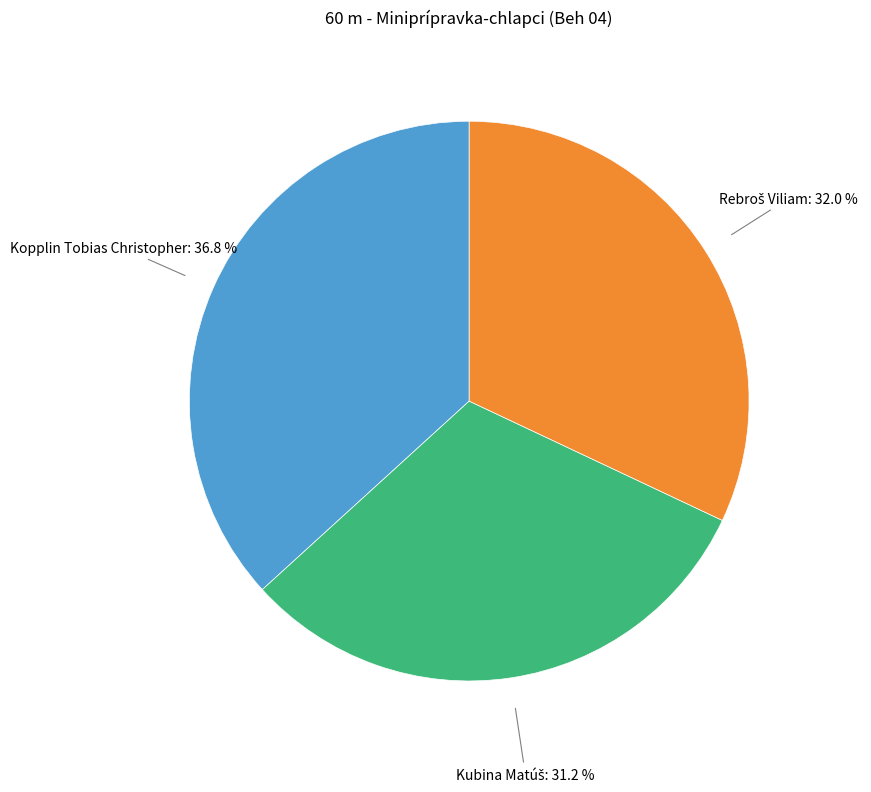

Is Kopplin Tobias Christopher: 36.8 % the majority of the pie?

No